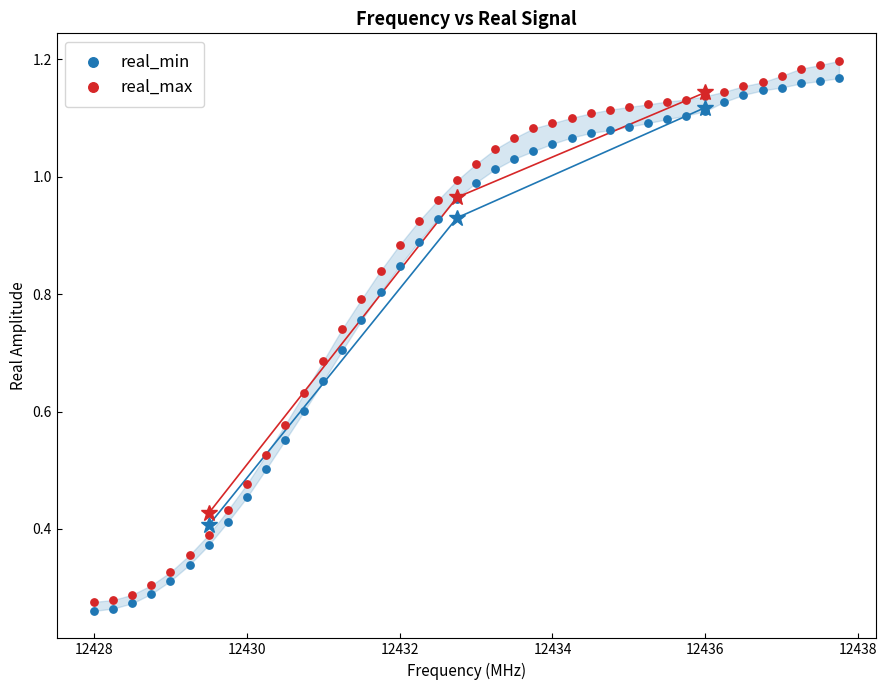

Which series reaches the maximum Y coordinate?

real_max